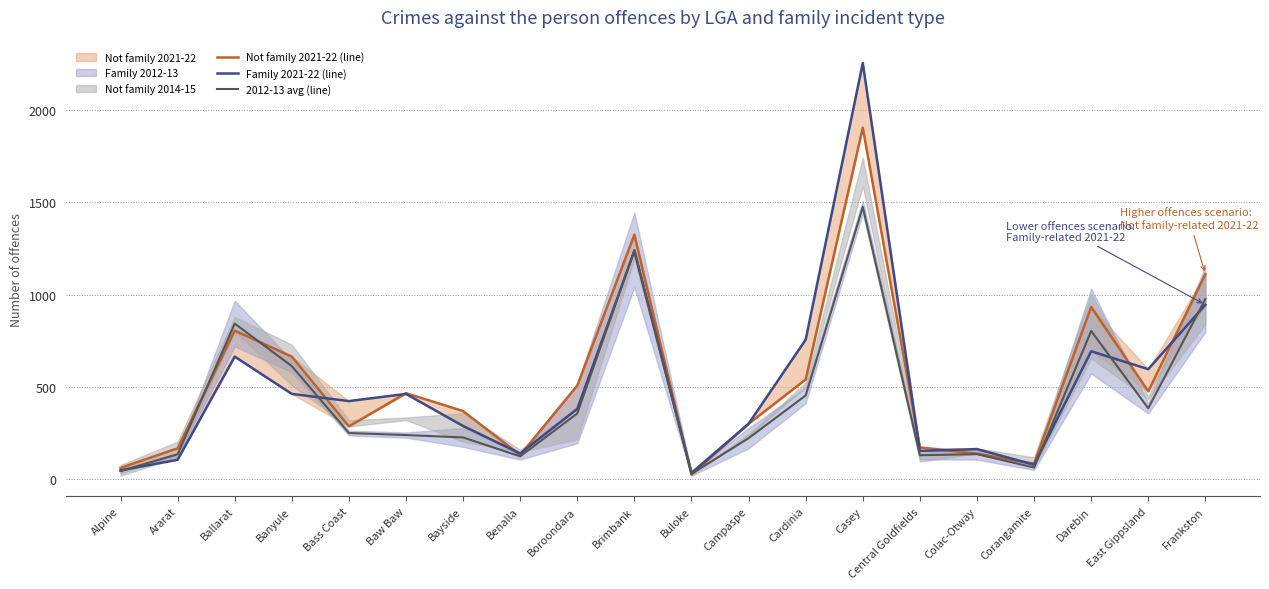

Is it true that Family 2021-22 (line) equals 381.0 at Boroondara?

True